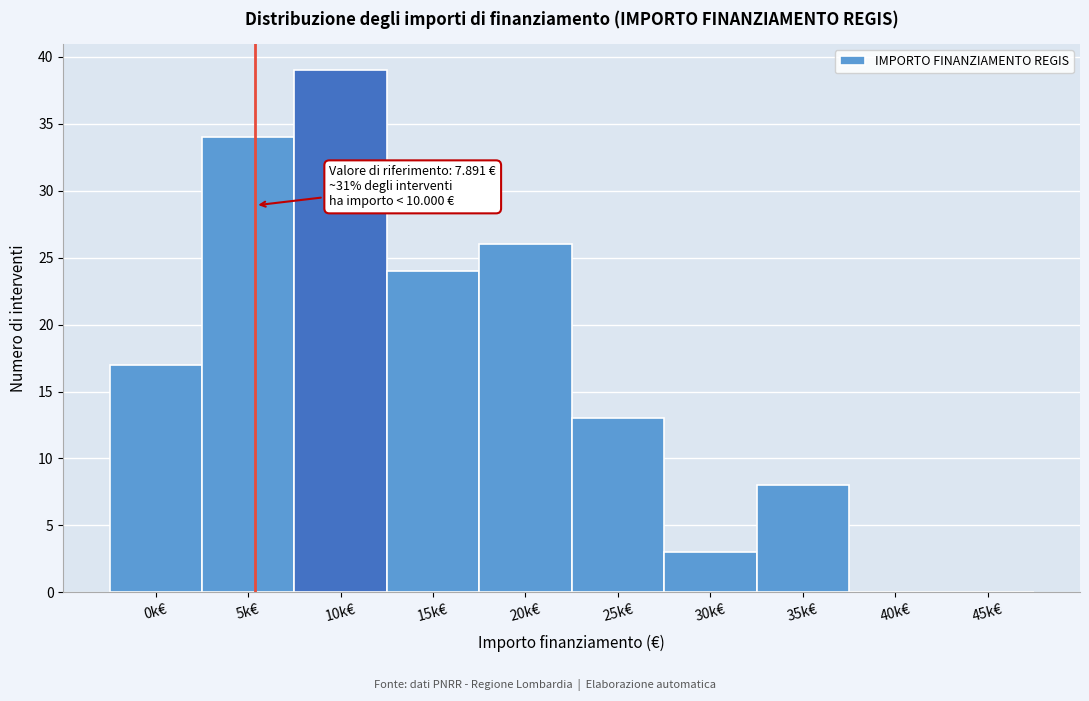

Reading left to right, transcribe all the data shown in this chart.

0k€=17	5k€=34	10k€=39	15k€=24	20k€=26	25k€=13	30k€=3	35k€=8	40k€=0	45k€=0